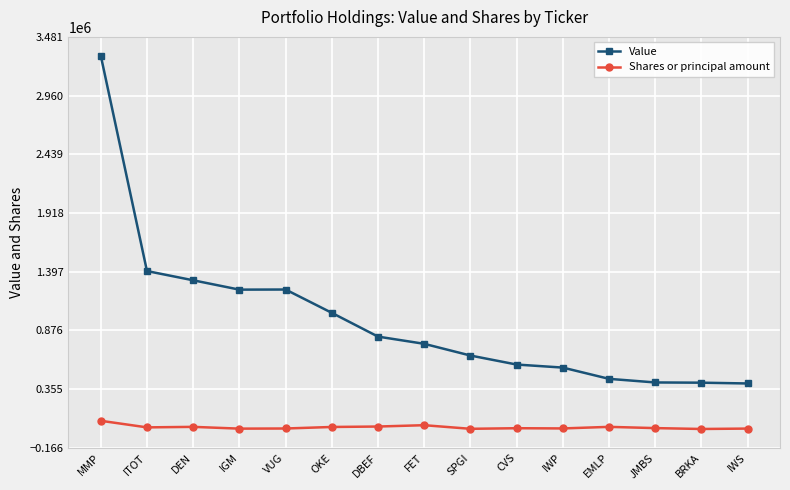

At which category is the sum across all series the highest?

MMP